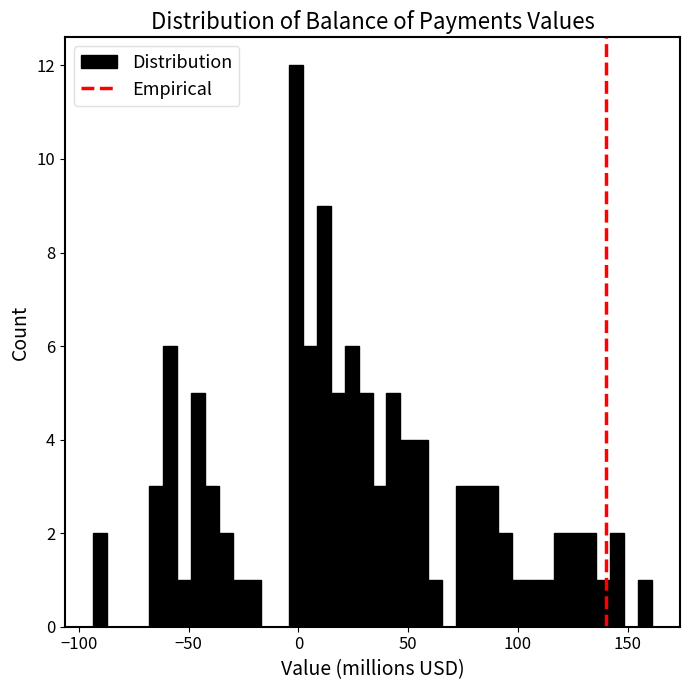

Around what value on the x-axis is the tallest bar? Give the approximate position of its centre, as read against the axis.

0